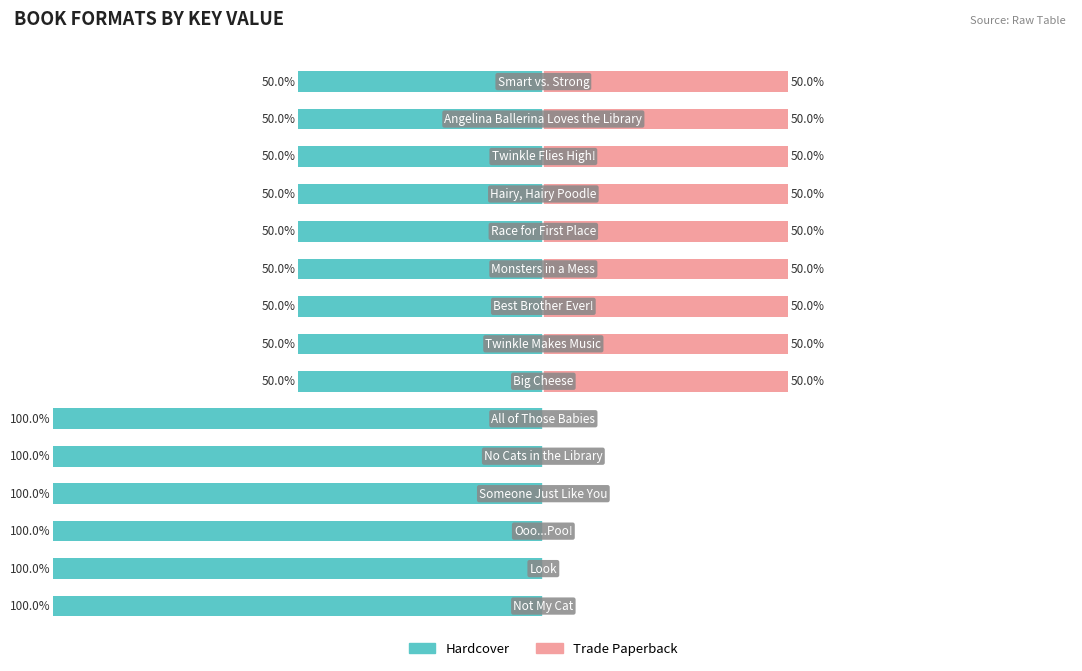

What is the sum of the Hardcover values at 0 and 9?

-150